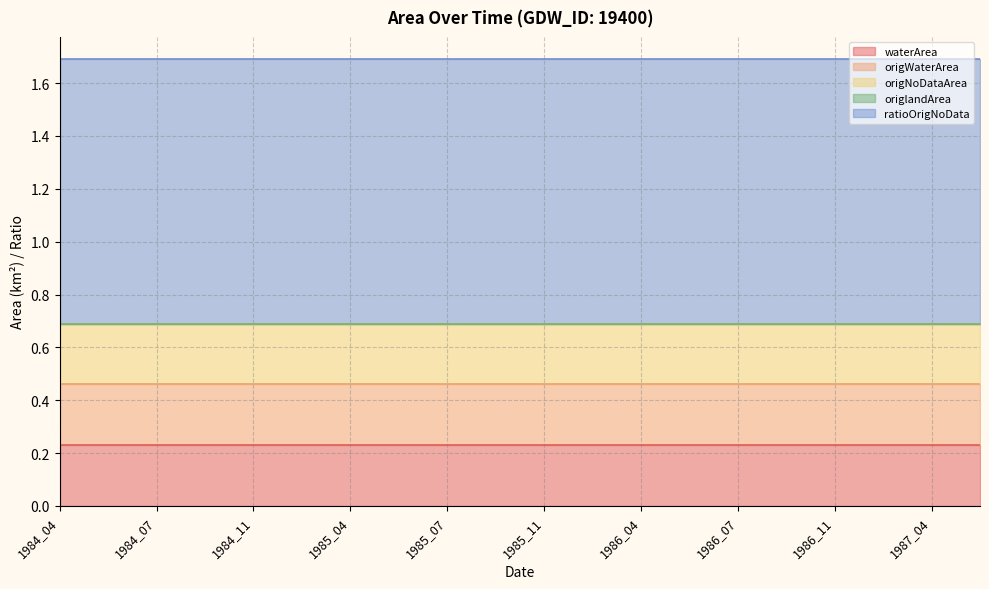

Count the number of data series in this chart.

5